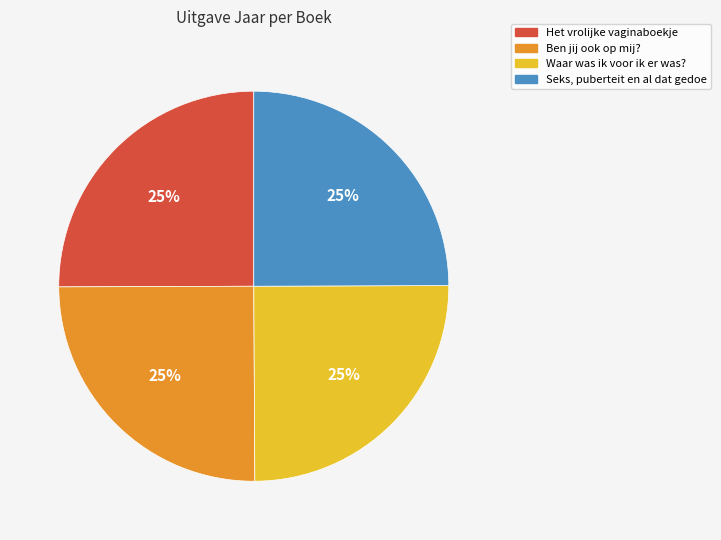

To the nearest percent, what is the combined percentage of Ben jij ook op mij? and Waar was ik voor ik er was??

50%